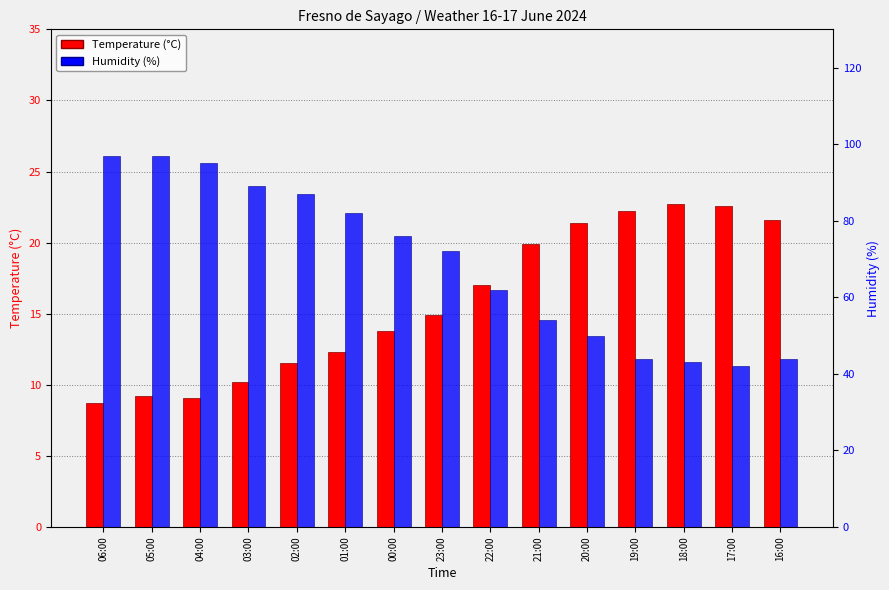

At 03:00, list the series in order from largest to smallest.

Humidity (%), Temperature (°C)